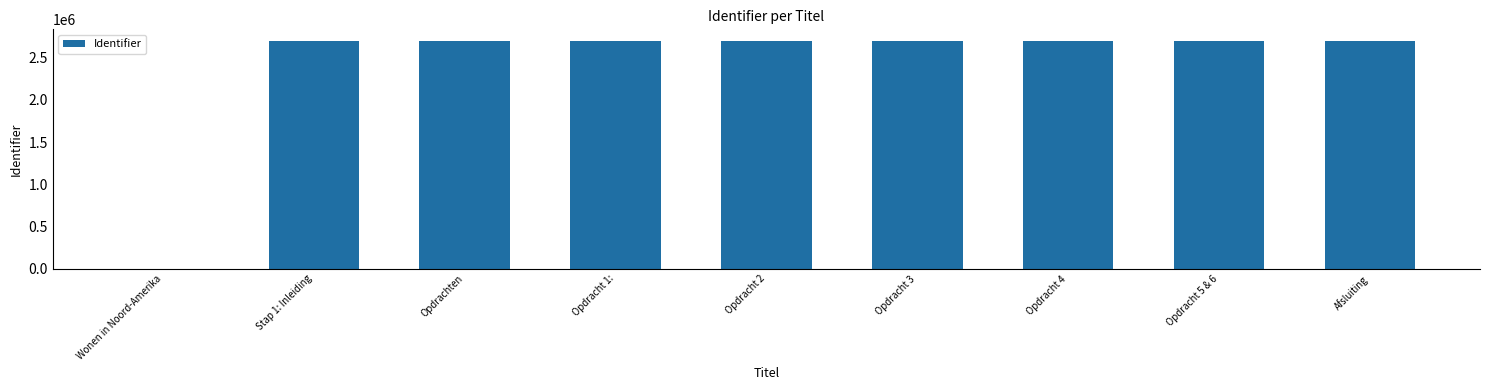

Are the bars horizontal?

No